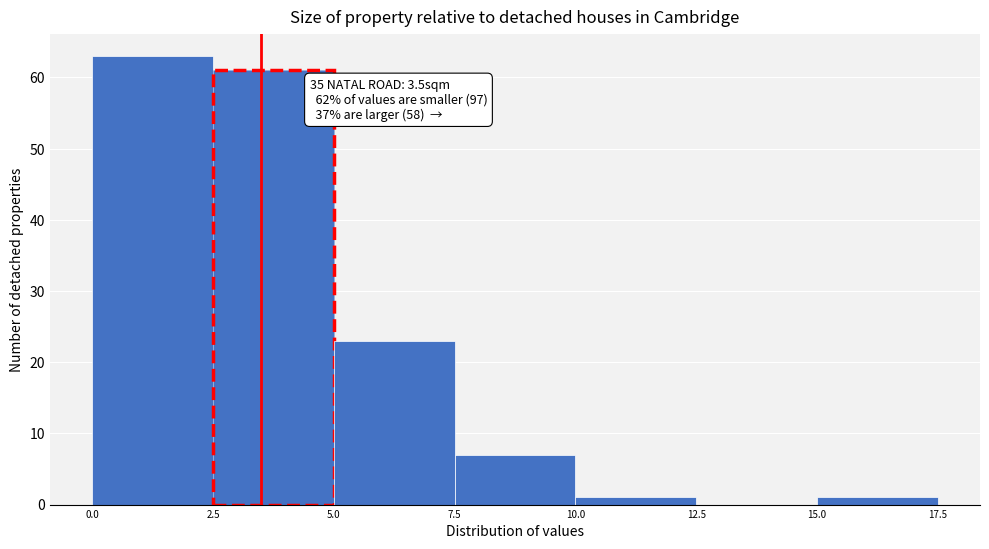

Which range on the x-axis has the tallest bar?

0.0 to 2.5